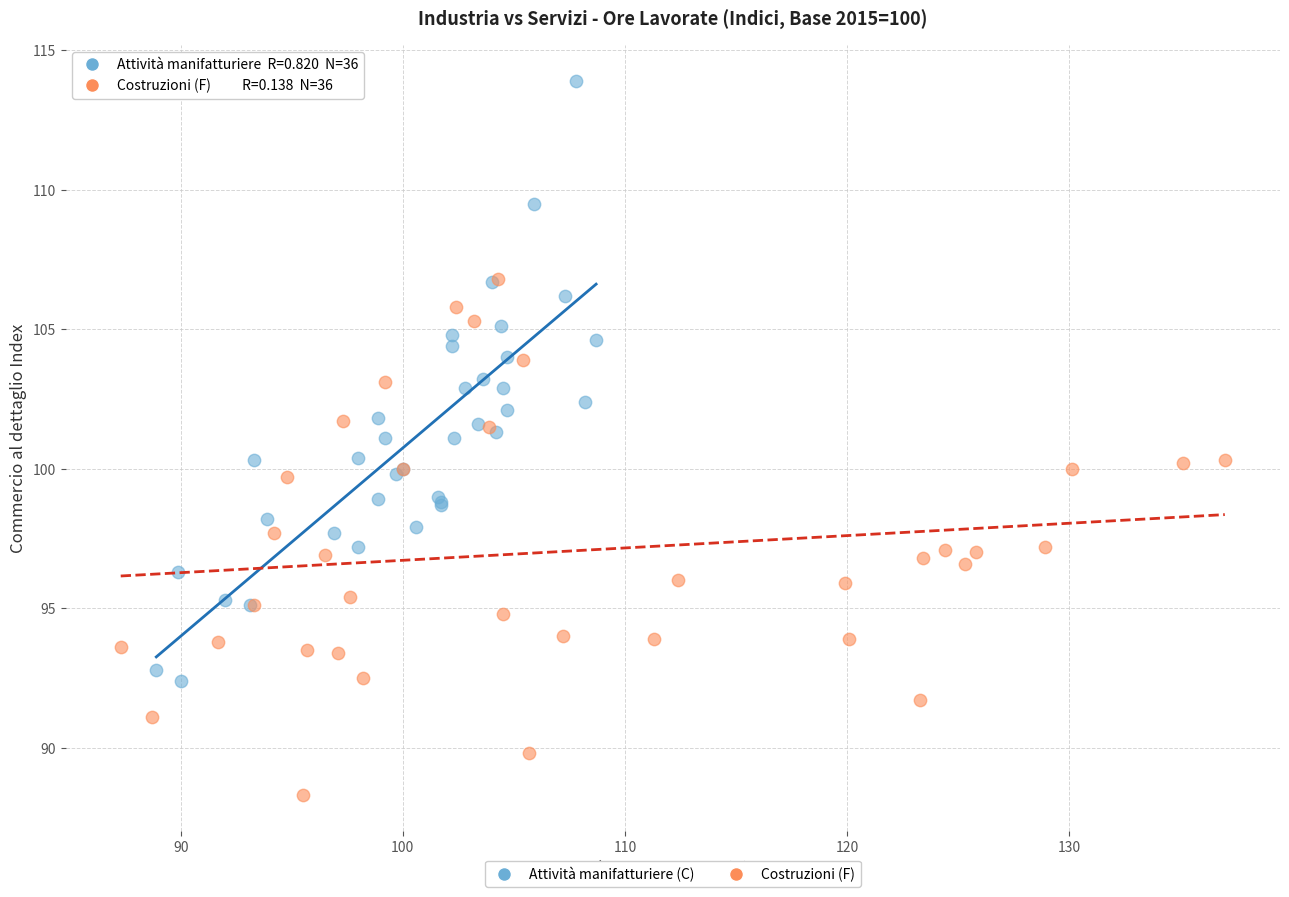

Which series reaches the maximum Y coordinate?

Attività manifatturiere (C)